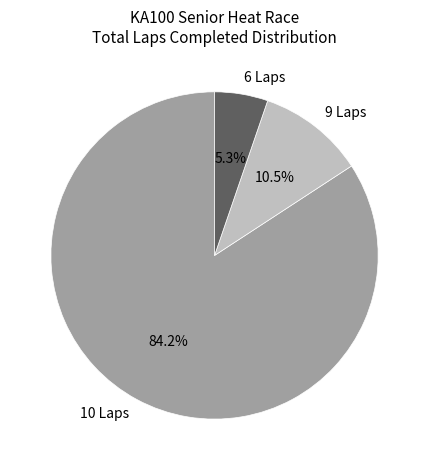

Count the number of slices in the pie.

3